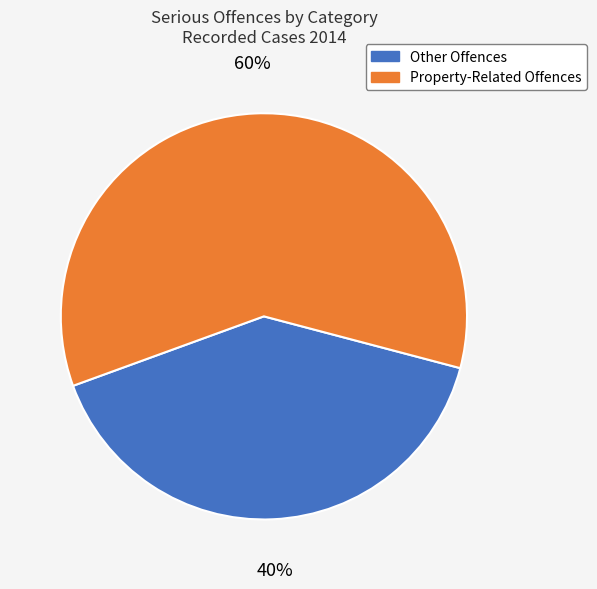

Which category has the smallest portion of the pie?

Other Offences